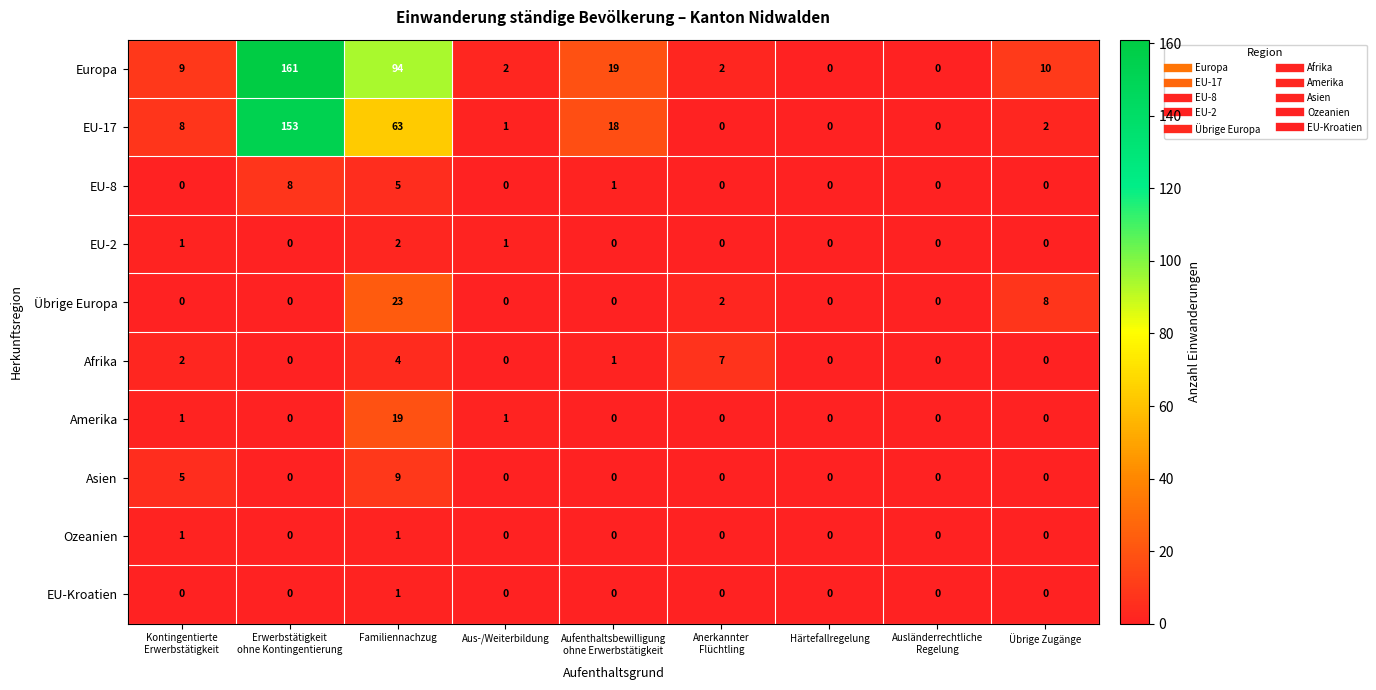

What is the difference between the highest and lowest values at Familiennachzug?

93